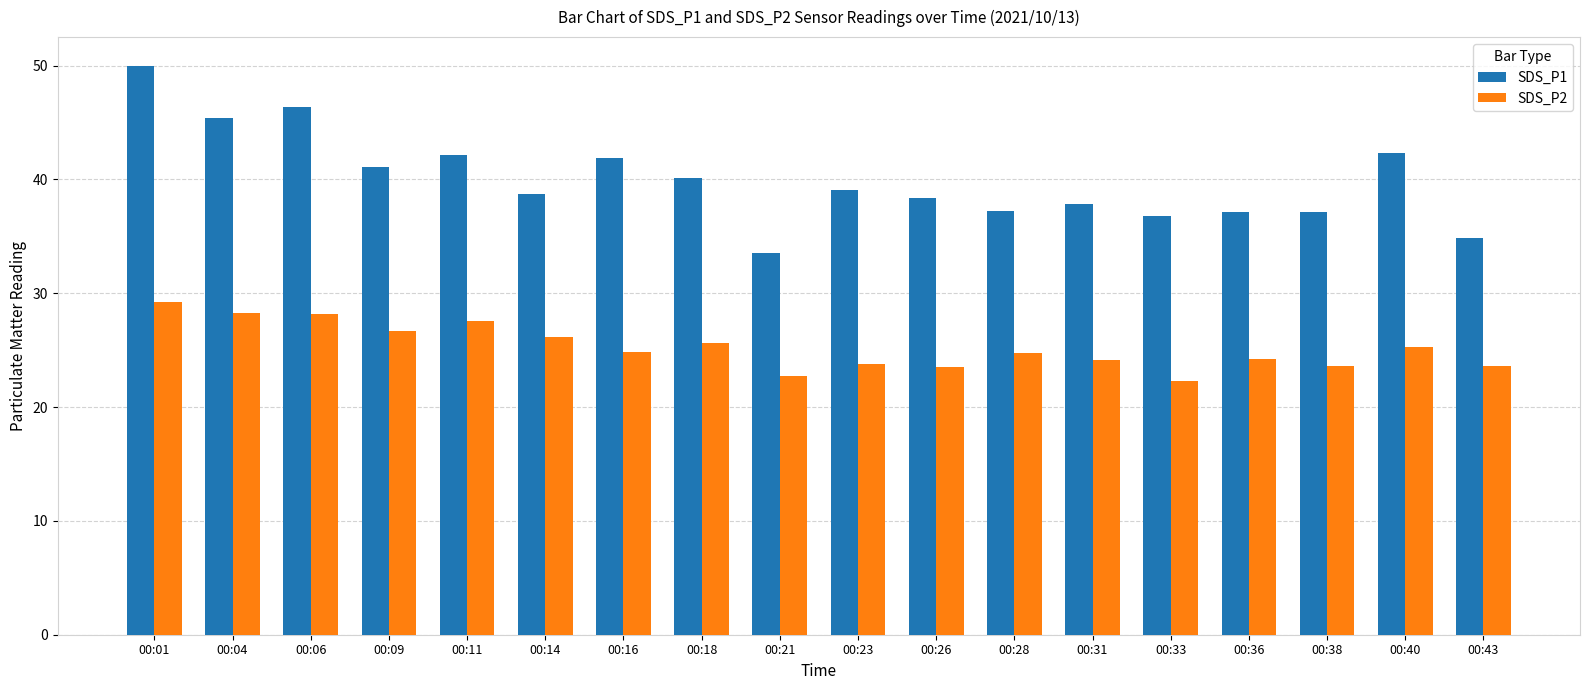

At which label is SDS_P1 closest to 41?

00:09